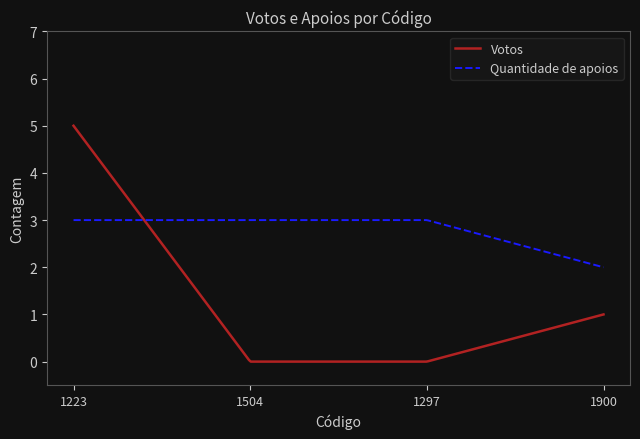

Which series has the largest range (max minus min)?

Votos